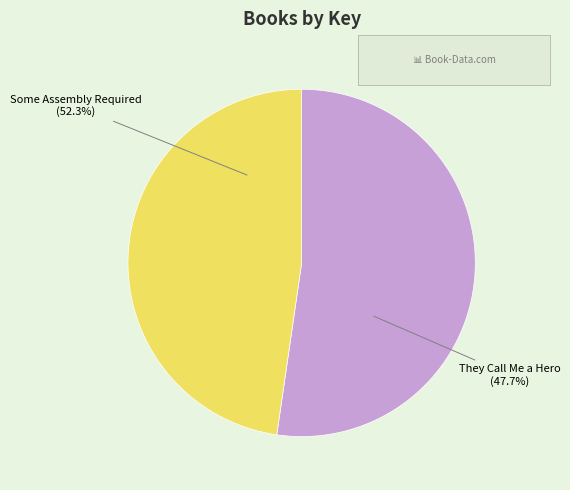

To the nearest percent, what is the average slice percentage?

50%